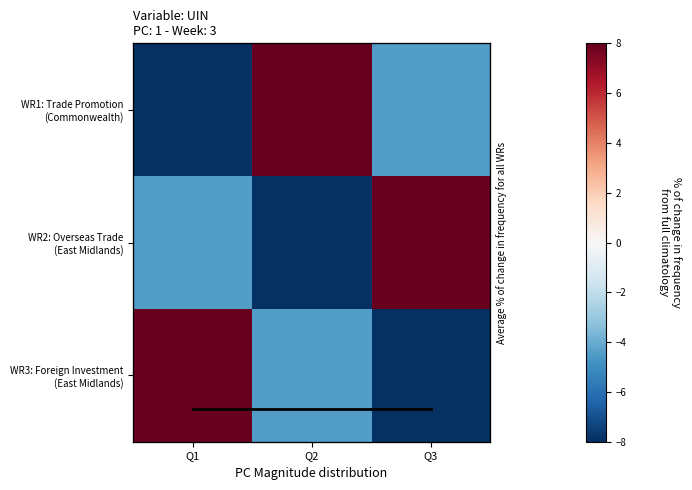

Which label corresponds to the smallest value in the chart?

Q3